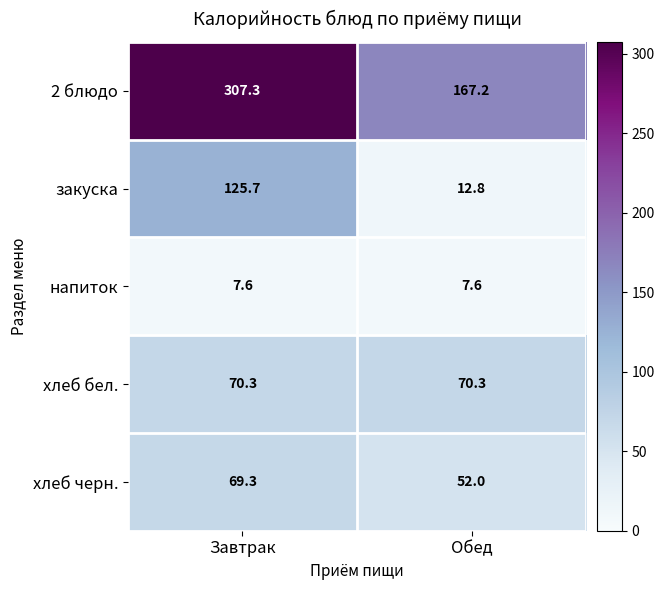

What is the minimum value shown in the chart?

7.6